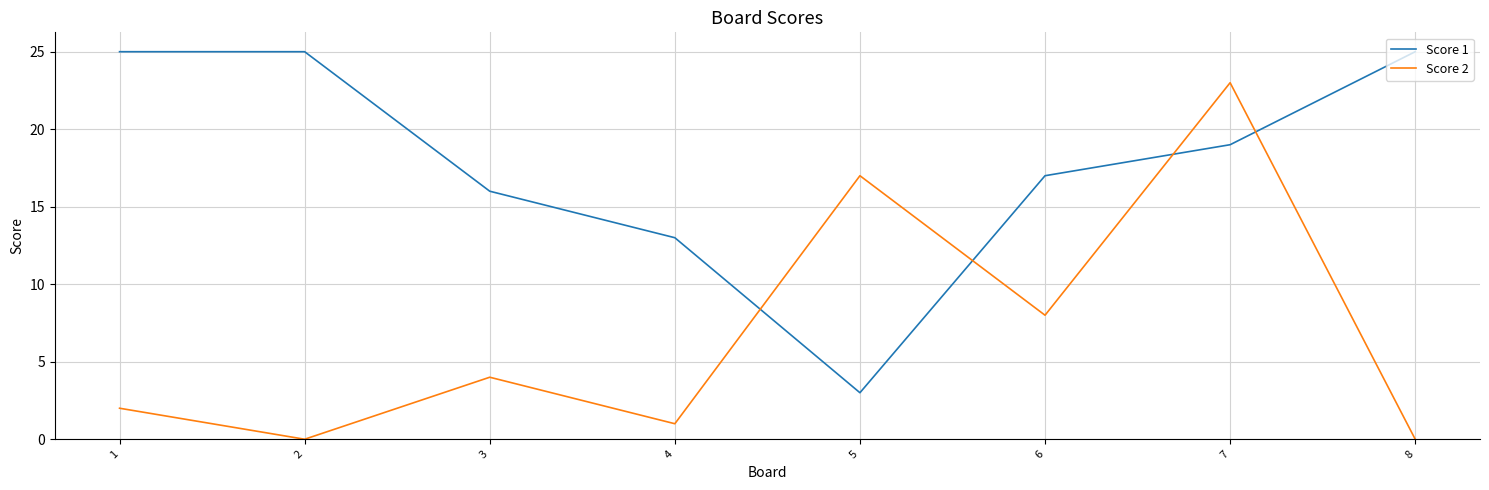

At which label does Score 1 first exceed 19?

1